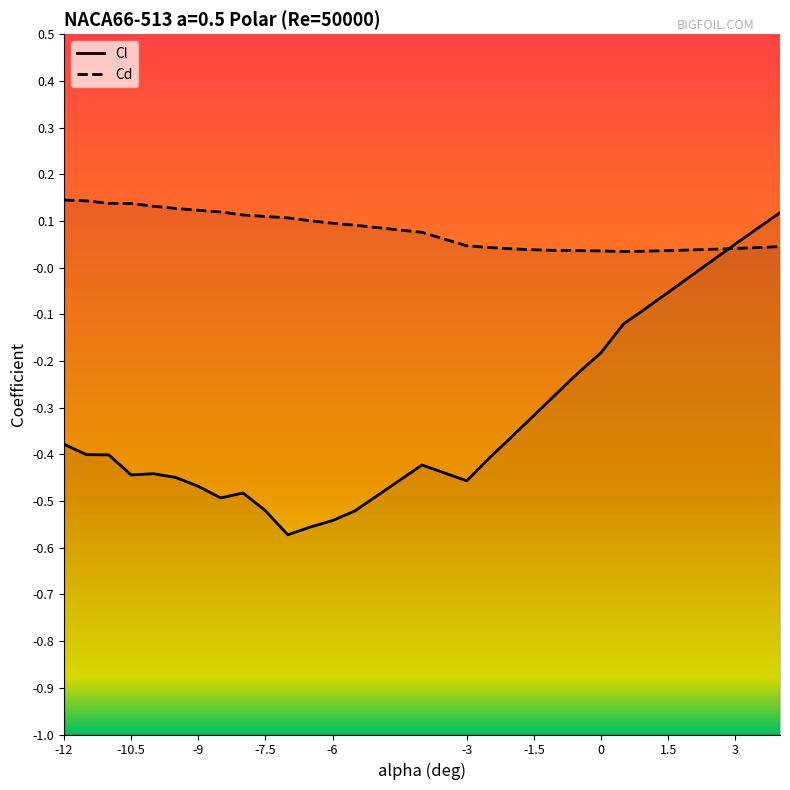

What is the difference between the highest and lowest values at -12?

0.5